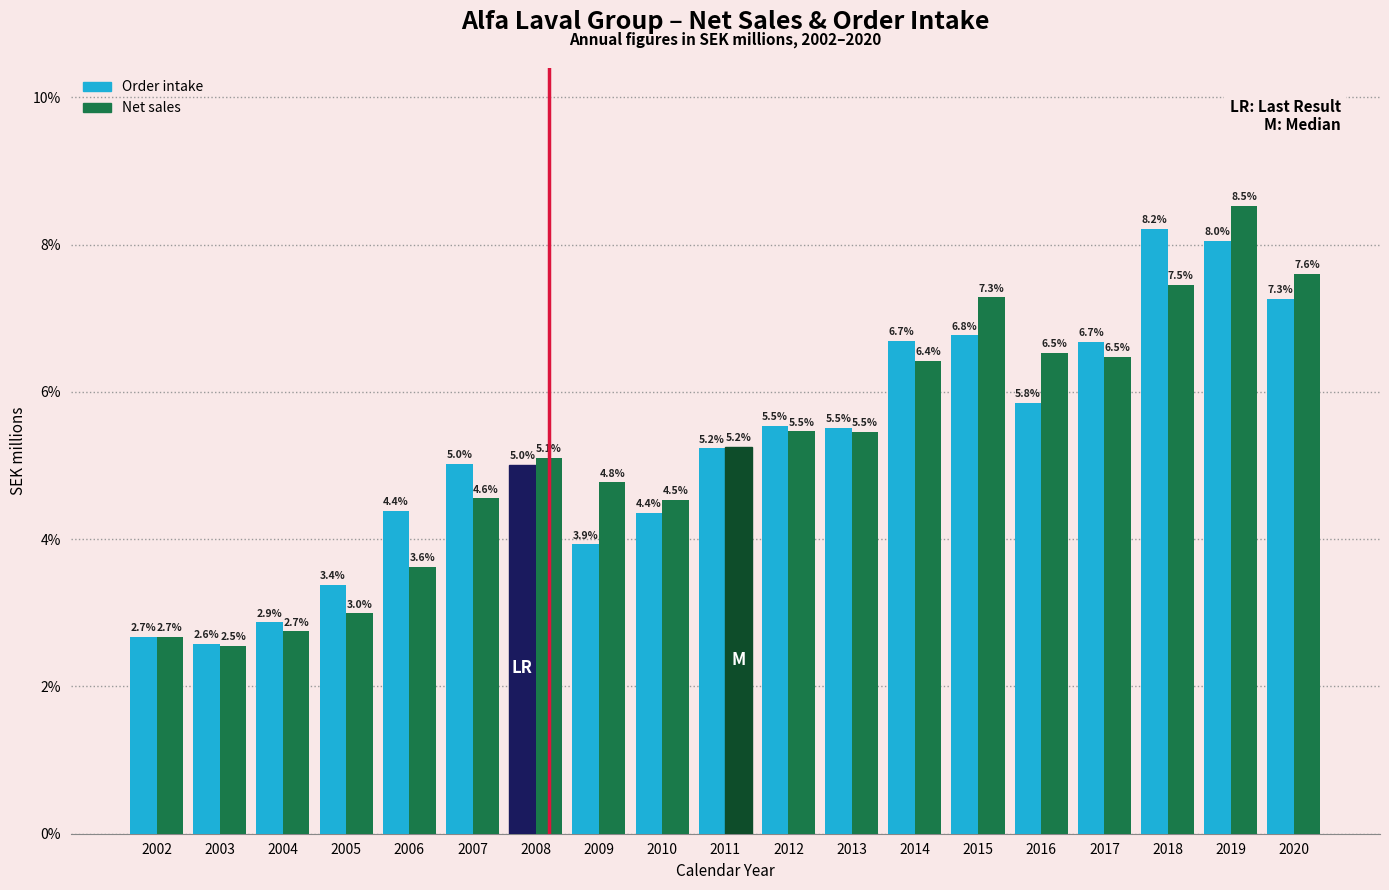

Reading right to left, transcribe all the data shown in this chart.

Order intake: 7.3	8.0	8.2	6.7	5.8	6.8	6.7	5.5	5.5	5.2	4.4	3.9	5.0	5.0	4.4	3.4	2.9	2.6	2.7
Net sales: 7.6	8.5	7.5	6.5	6.5	7.3	6.4	5.5	5.5	5.2	4.5	4.8	5.1	4.6	3.6	3.0	2.7	2.5	2.7